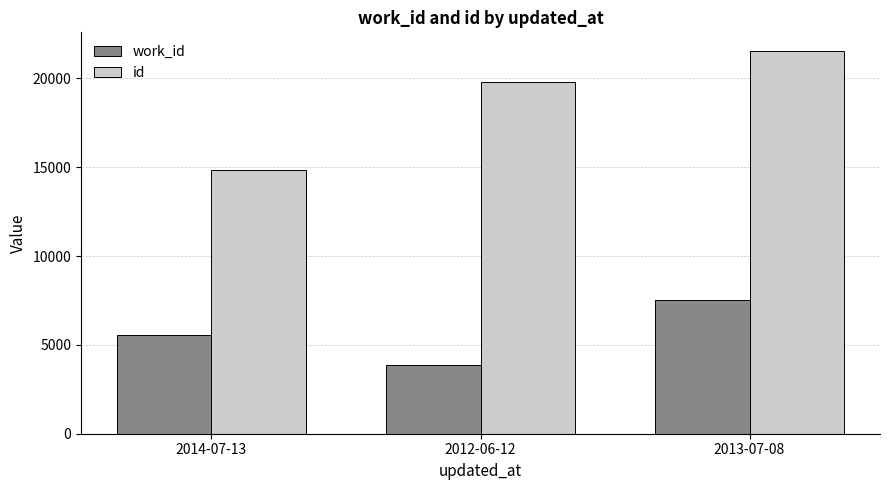

What is the sum of all work_id values?

16934